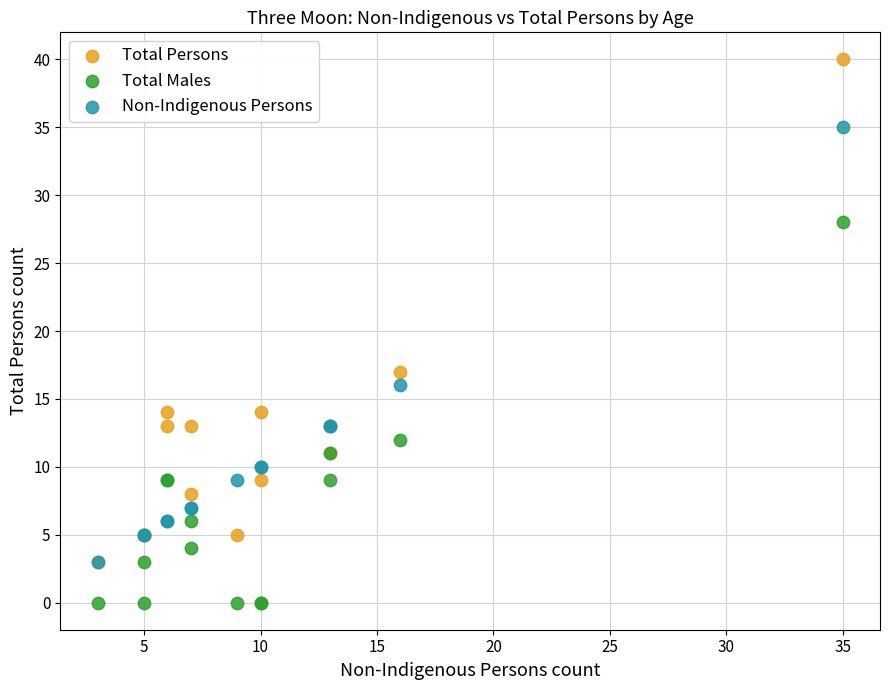

In the Non-Indigenous Persons series, what Y value is closest to 19?

16